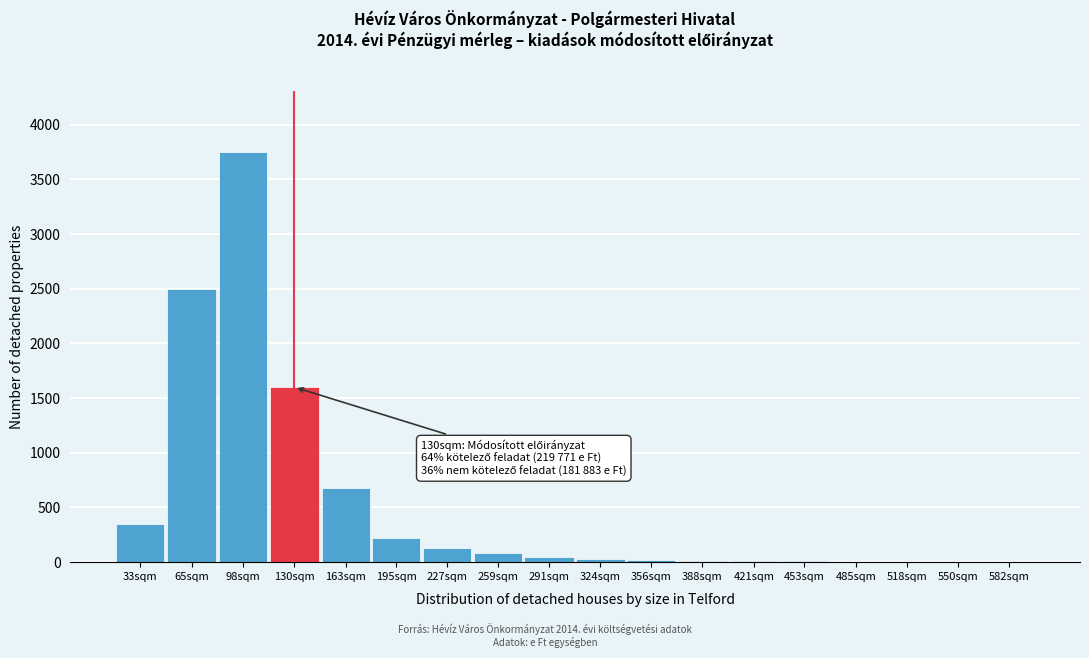

The chart shows a value of 30 at 324sqm. True or false?

True